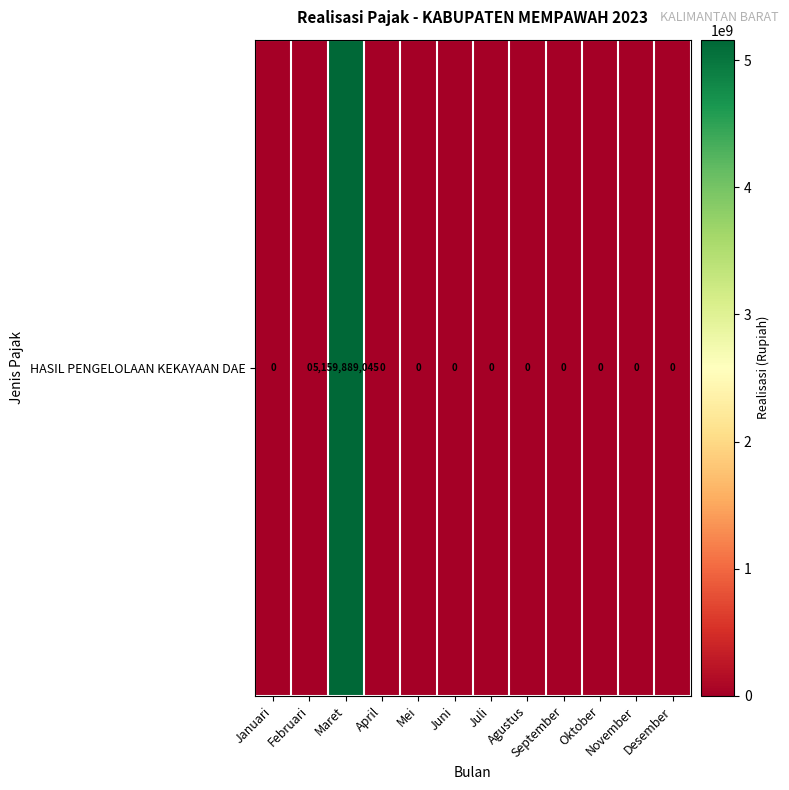

How many series are shown in this chart?

1